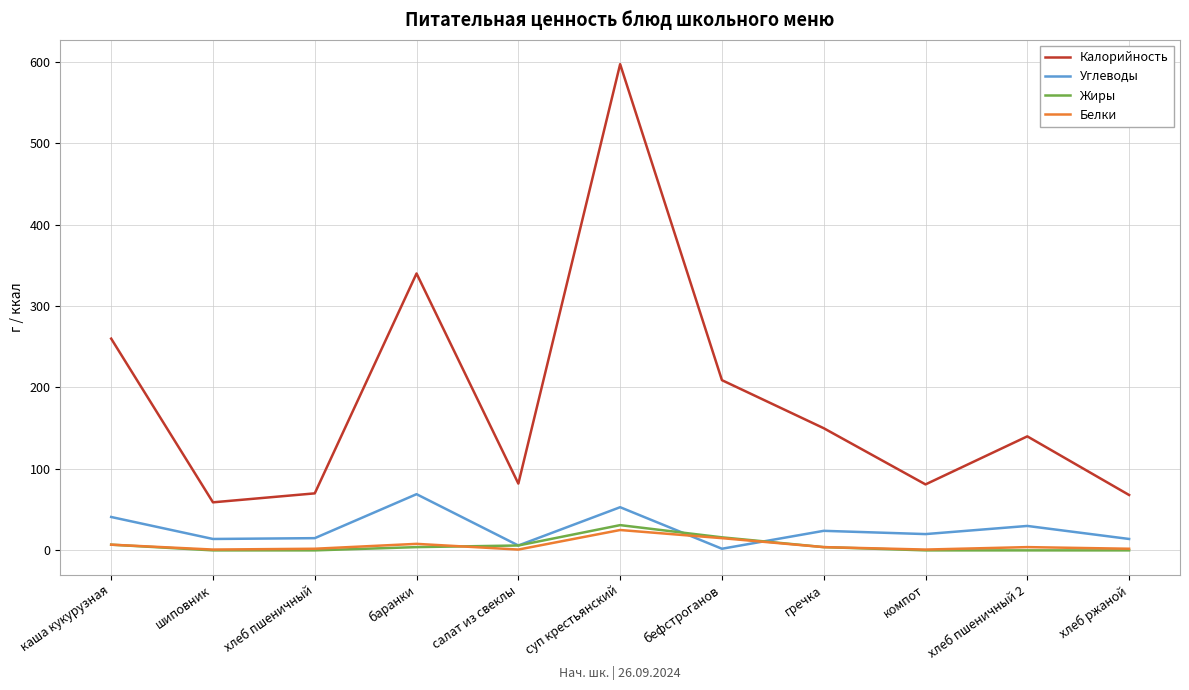

What is the difference between the Жиры values at баранки and салат из свеклы?

2